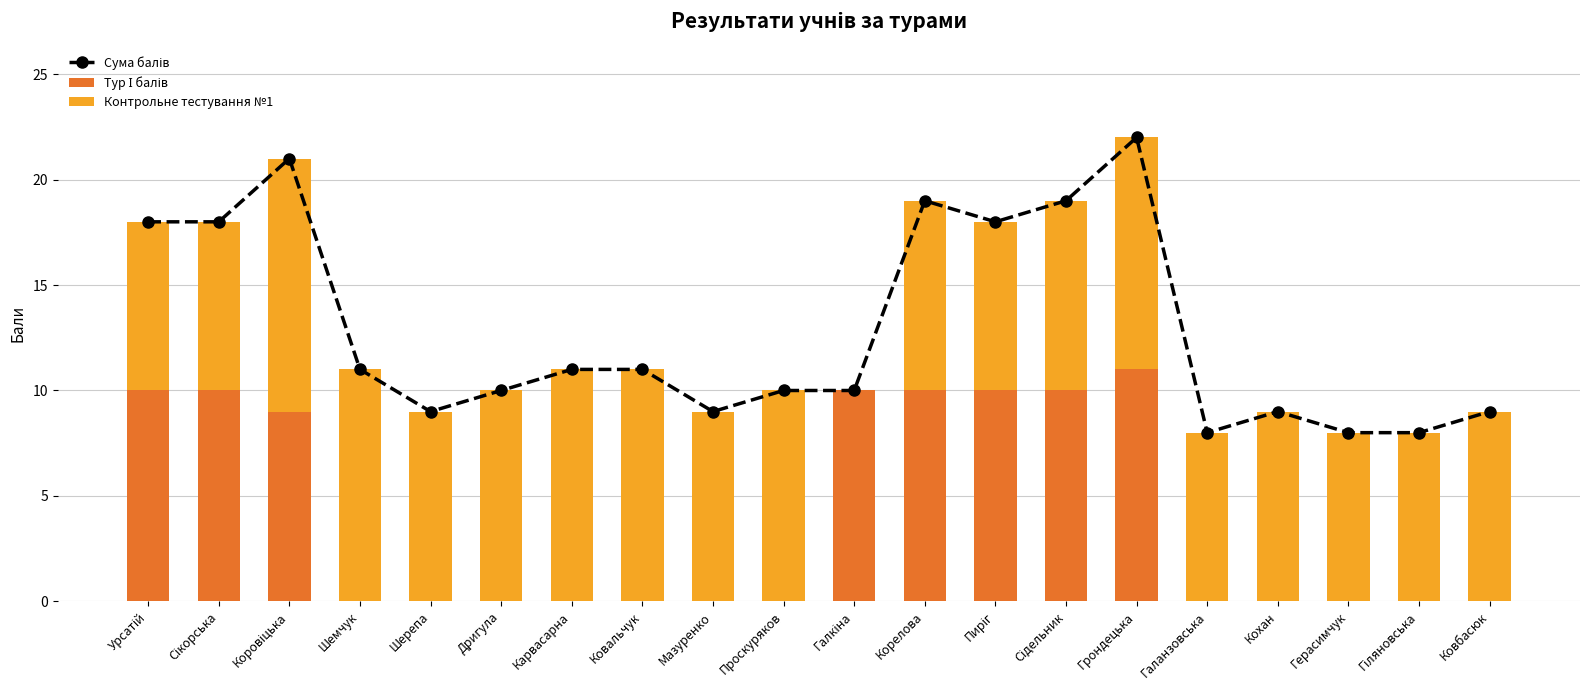

How many values in Контрольне тестування №1 are above zero?

19